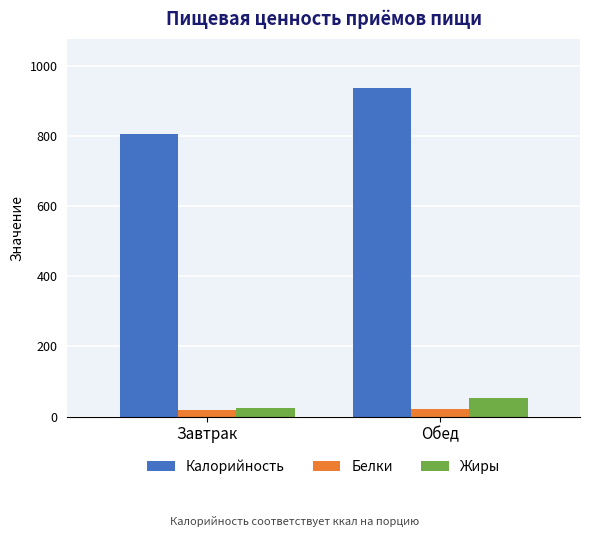

At which category does the chart reach its peak across all series?

Обед